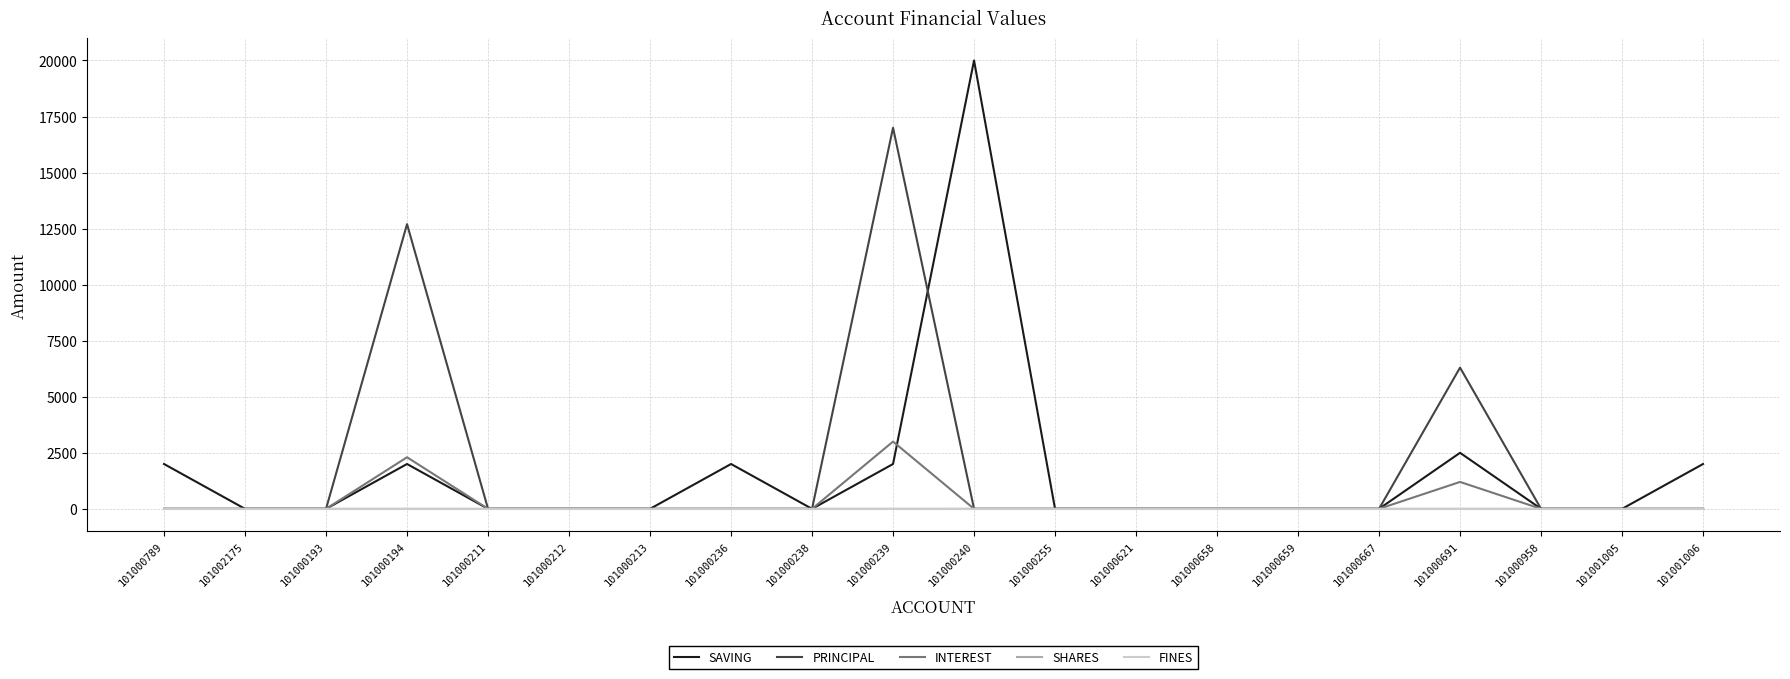

Which label corresponds to the largest value in the chart?

101000240